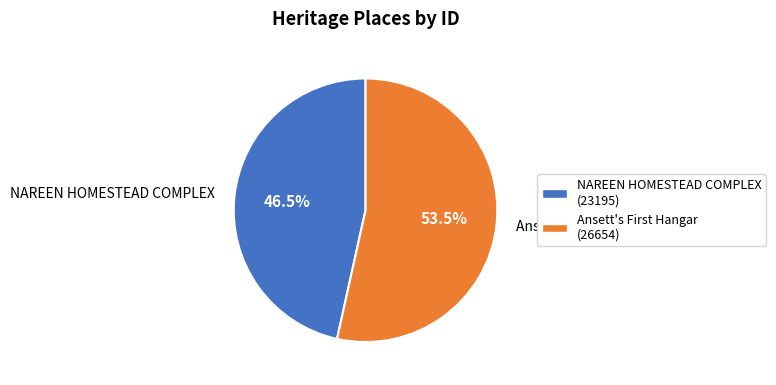

To the nearest percent, what is the difference between the largest and smallest slice percentages?

7%